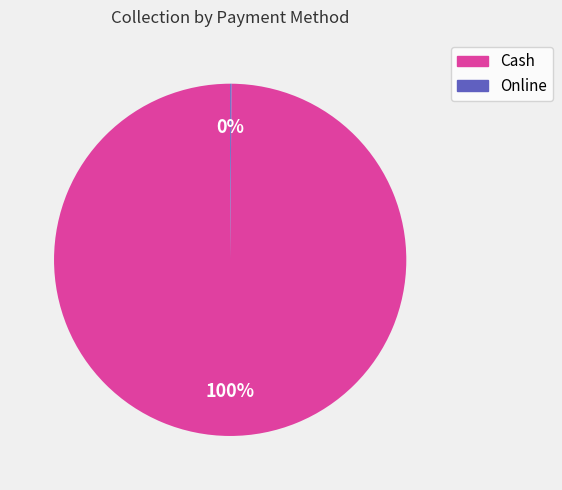

To the nearest percent, what is the difference between the largest and smallest slice percentages?

100%